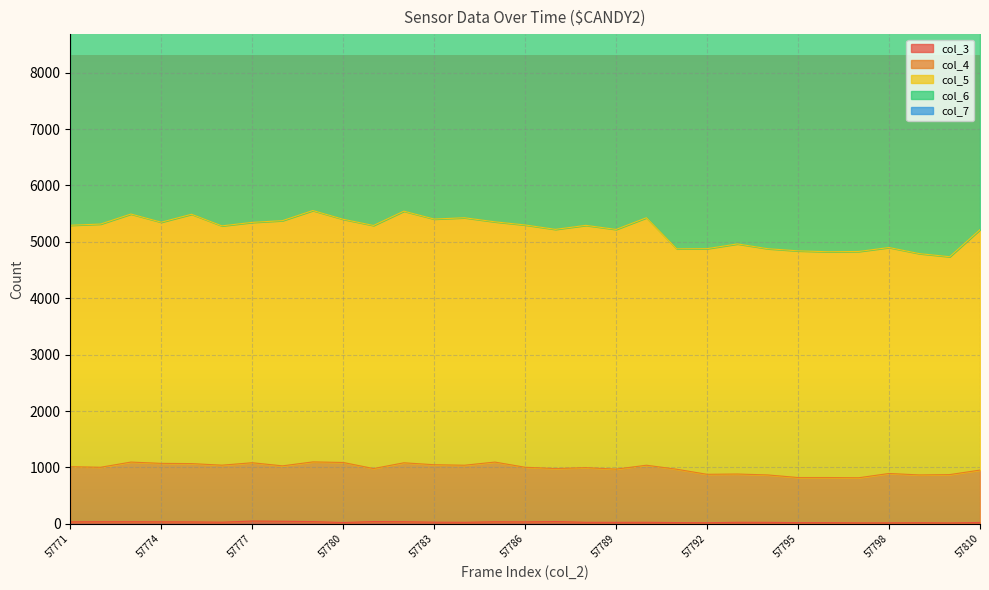

In col_3, how many points are lower than both neighbors (excluding endpoints)?

7